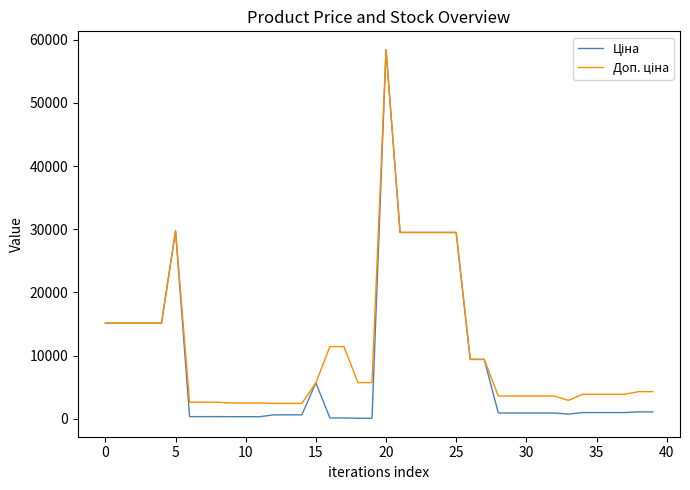

At which category is the sum across all series the highest?

20